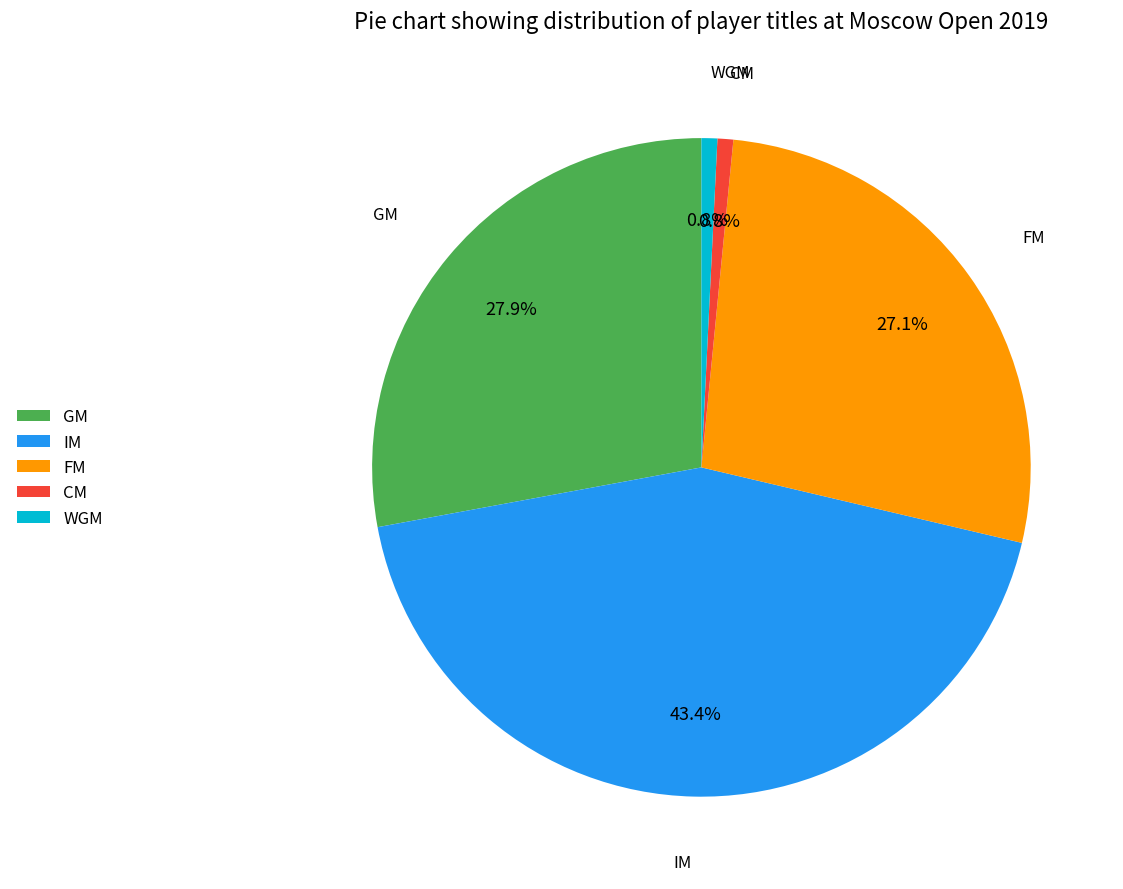

Is there any slice that represents more than half of the pie?

No